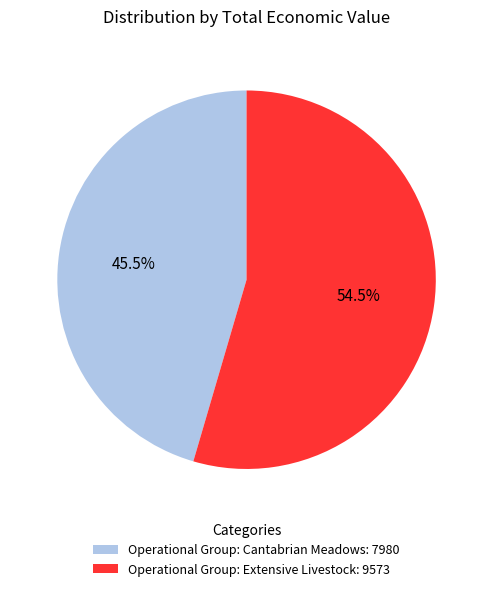

What is the largest slice in the pie chart?

Operational Group: Extensive Livestock